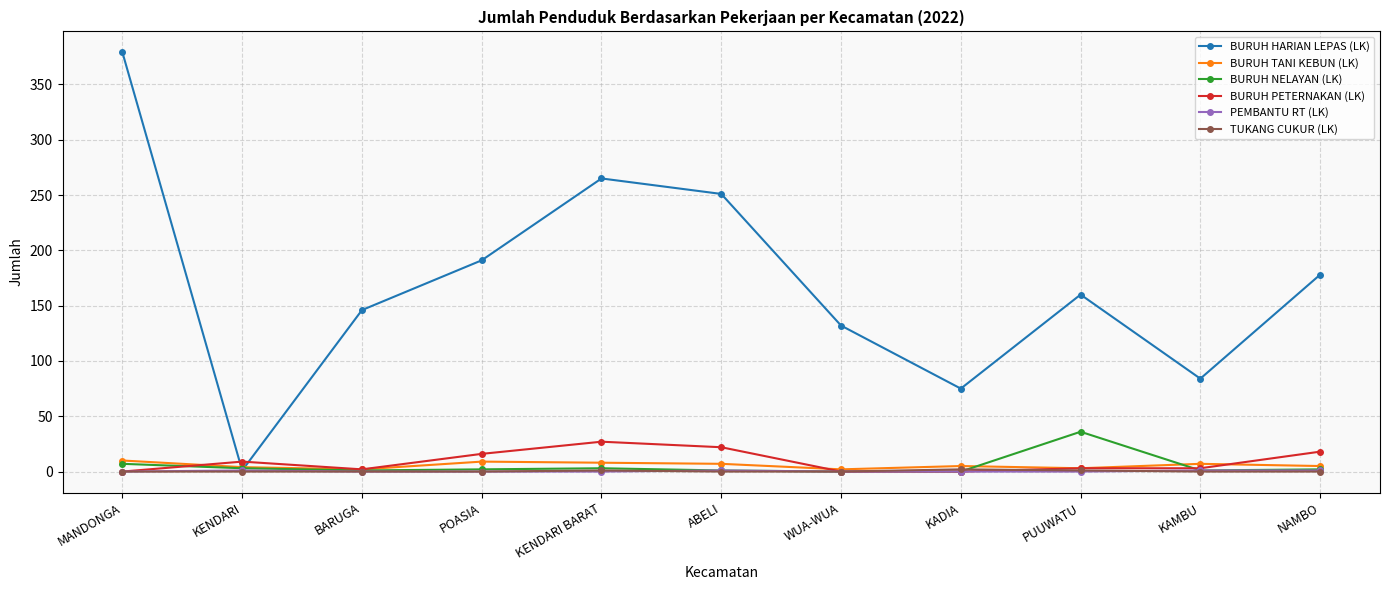

The value of BURUH HARIAN LEPAS (LK) at KENDARI BARAT is 414. True or false?

False